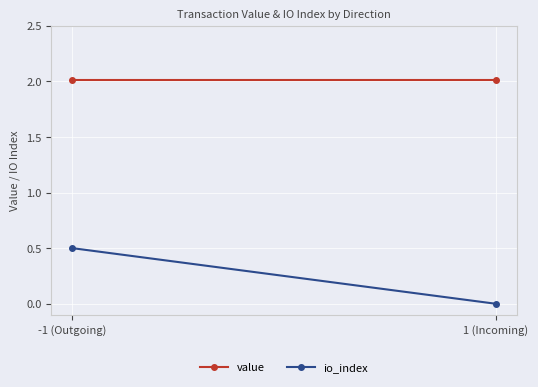

At which category is the sum across all series the highest?

-1 (Outgoing)